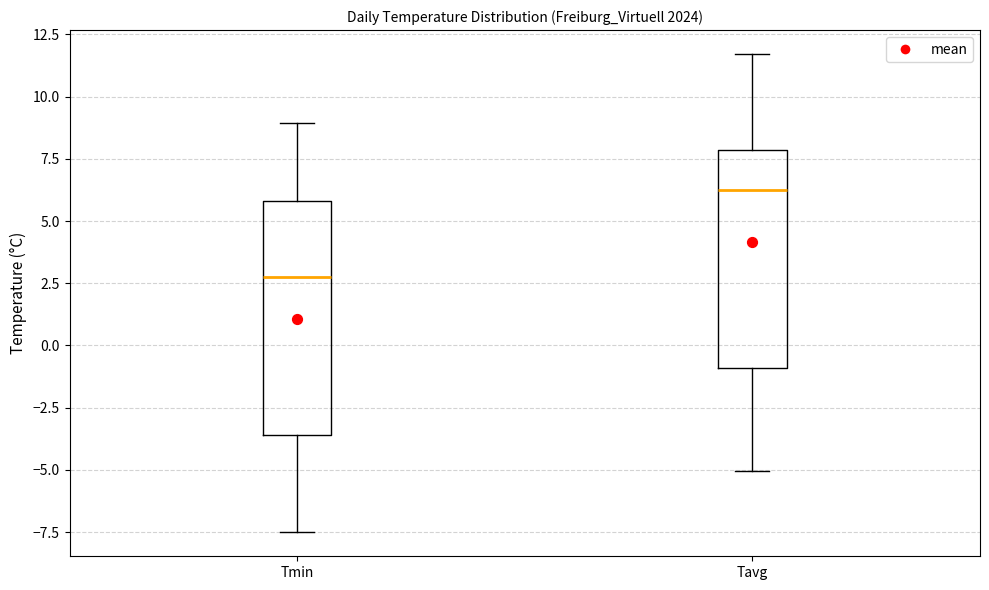

Where is the lower edge of the box for Tavg on the y-axis? The values are not printed on the chart, so give them approximately, as read against the axis.

-1.0